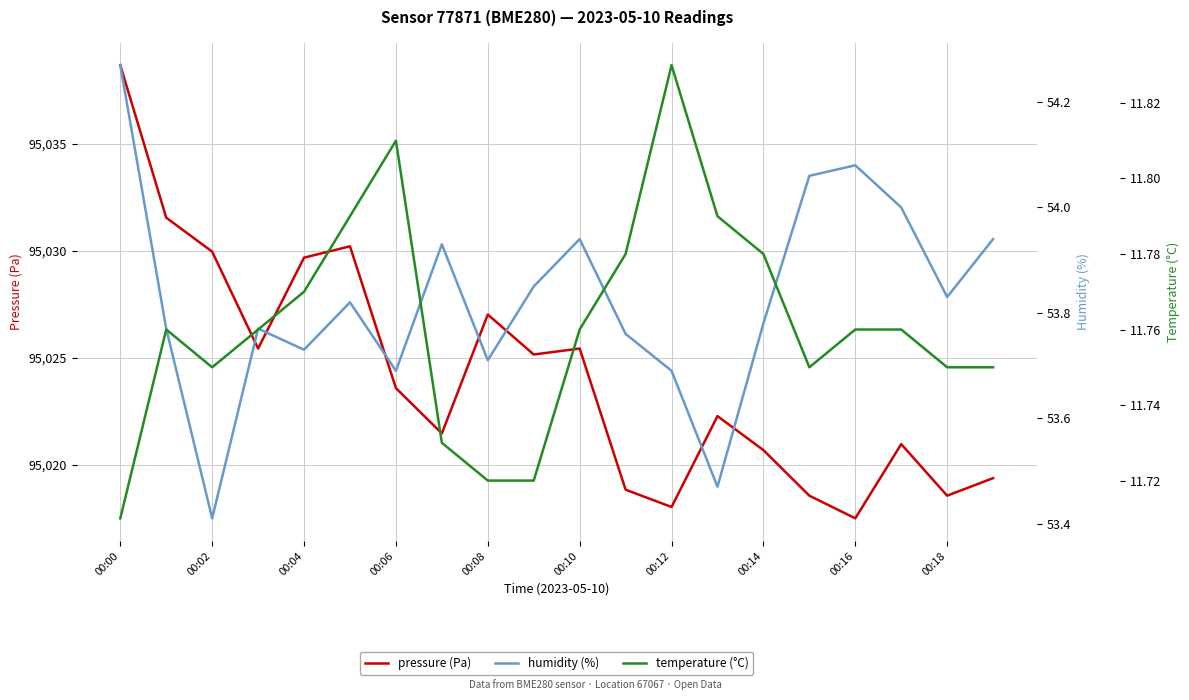

Rank the series at 11 from highest to lowest value.

pressure (Pa), humidity (%), temperature (°C)